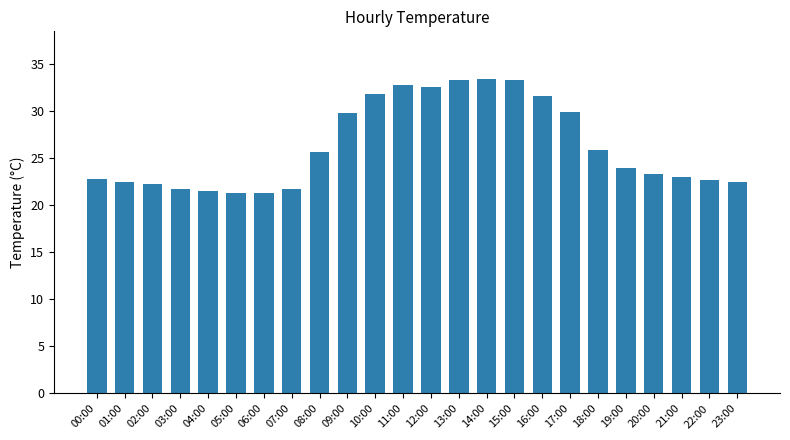

What is the greatest value displayed?

33.5